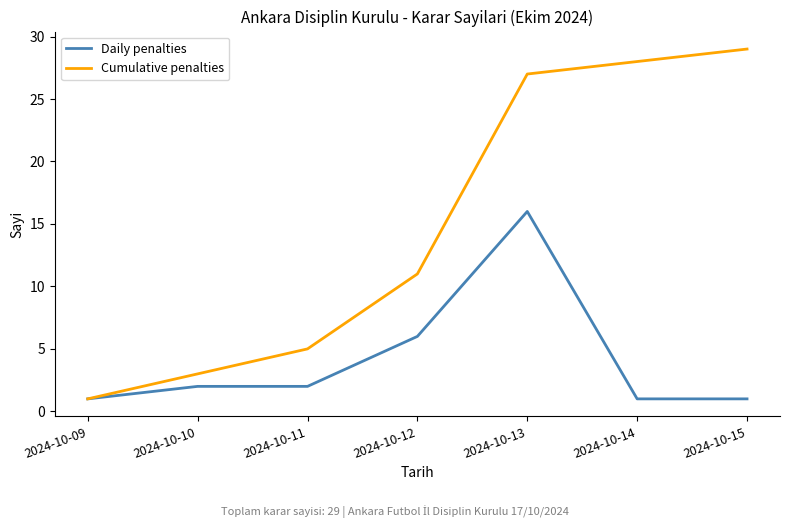

Is the value of Daily penalties at 2024-10-14 greater than the value of Cumulative penalties at 2024-10-11?

No